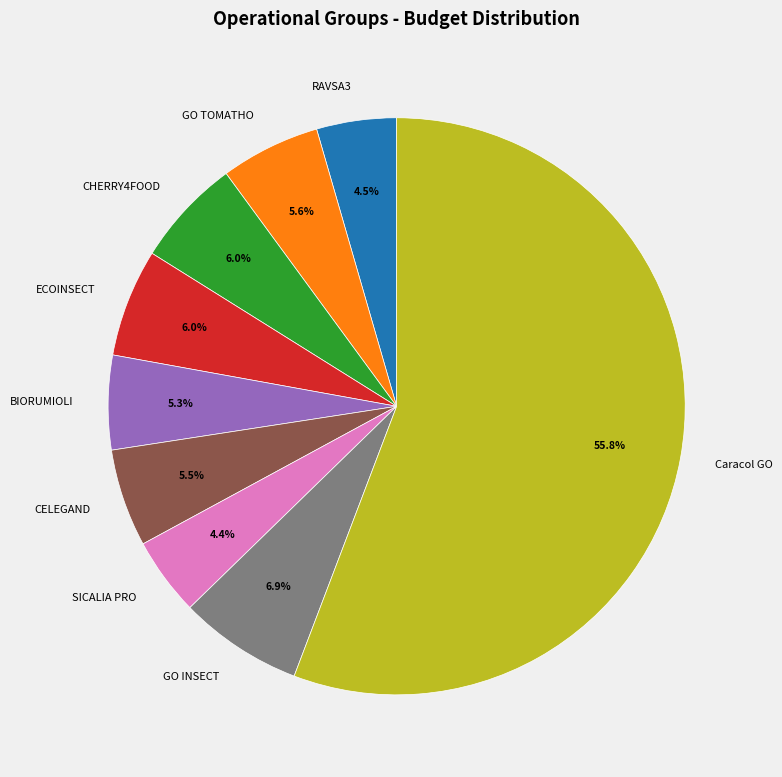

What percentage is the ECOINSECT slice, to the nearest percent?

6%